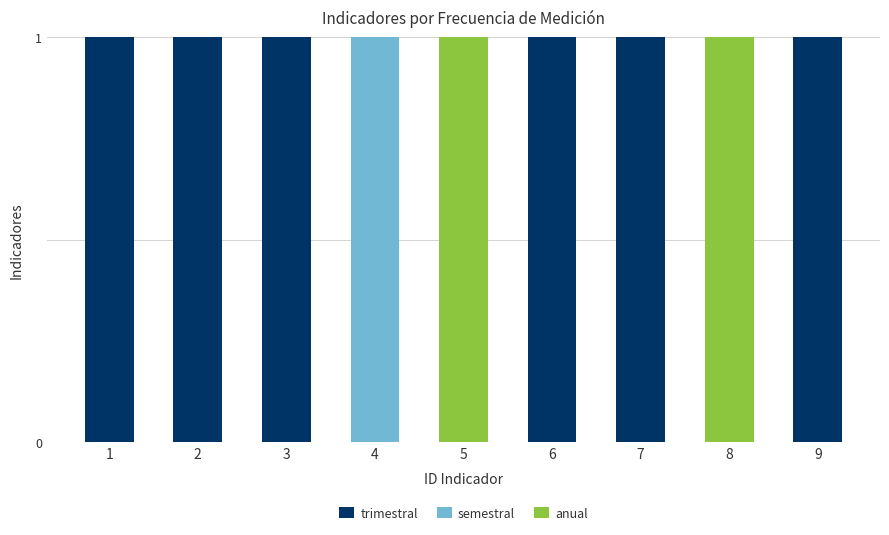

Is it true that trimestral equals 1 at 7?

True